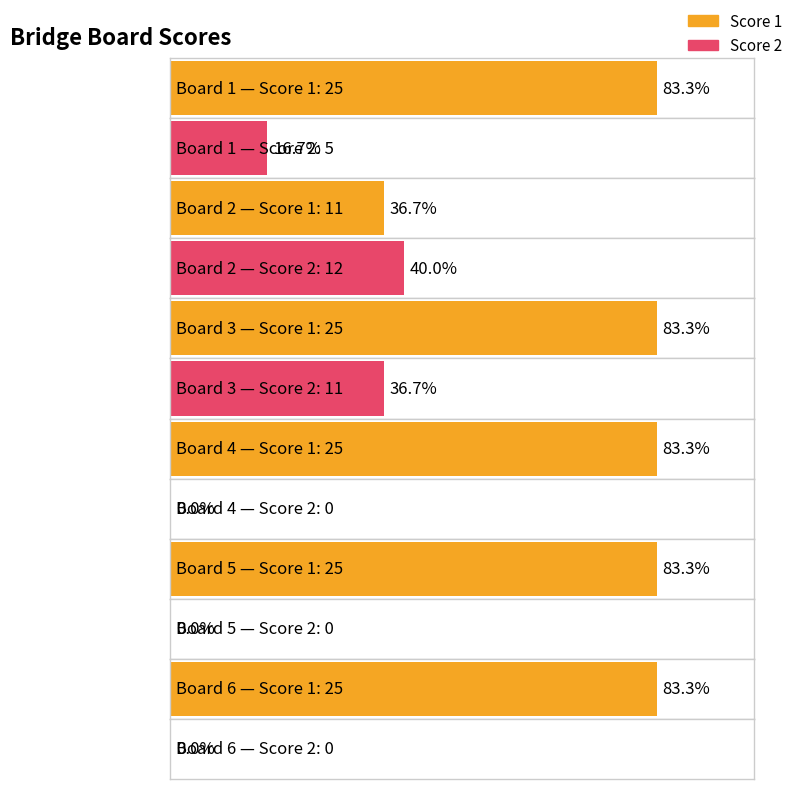

How many data points does each series have?

6